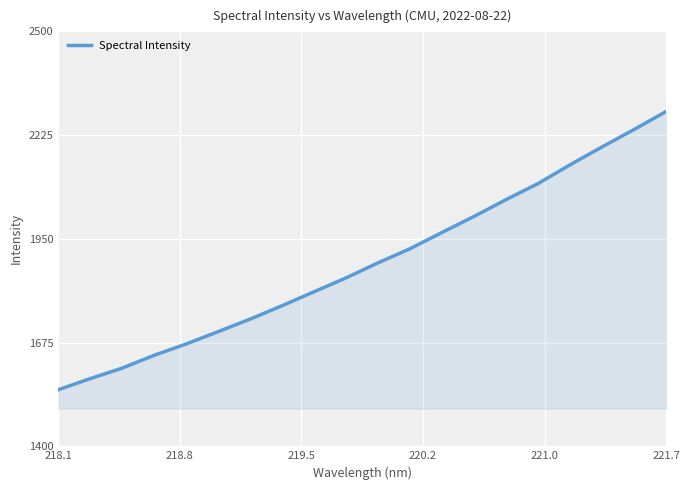

What is the sum of all values?

37727.8